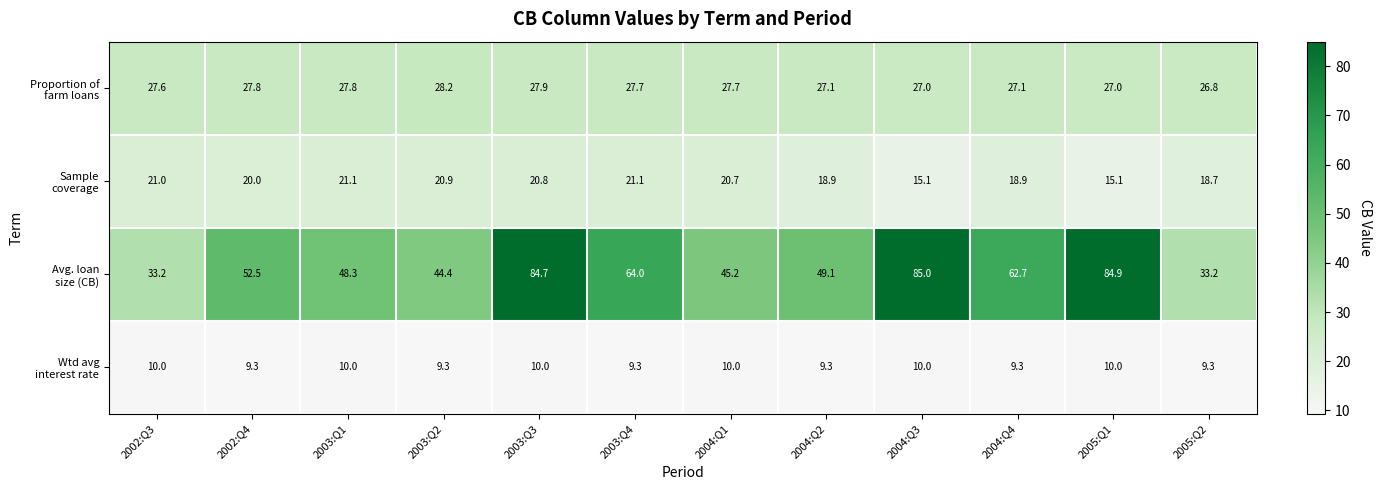

What is the maximum value shown in the chart?

85.0